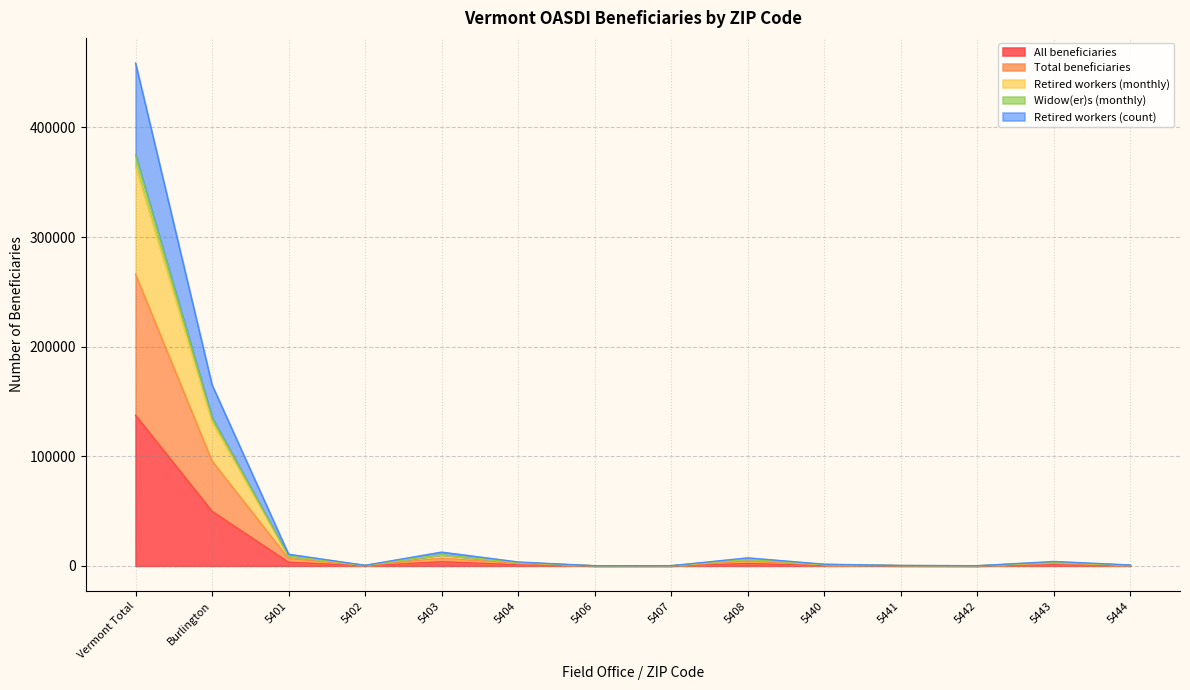

Which category has the highest value in the All beneficiaries series?

Vermont Total